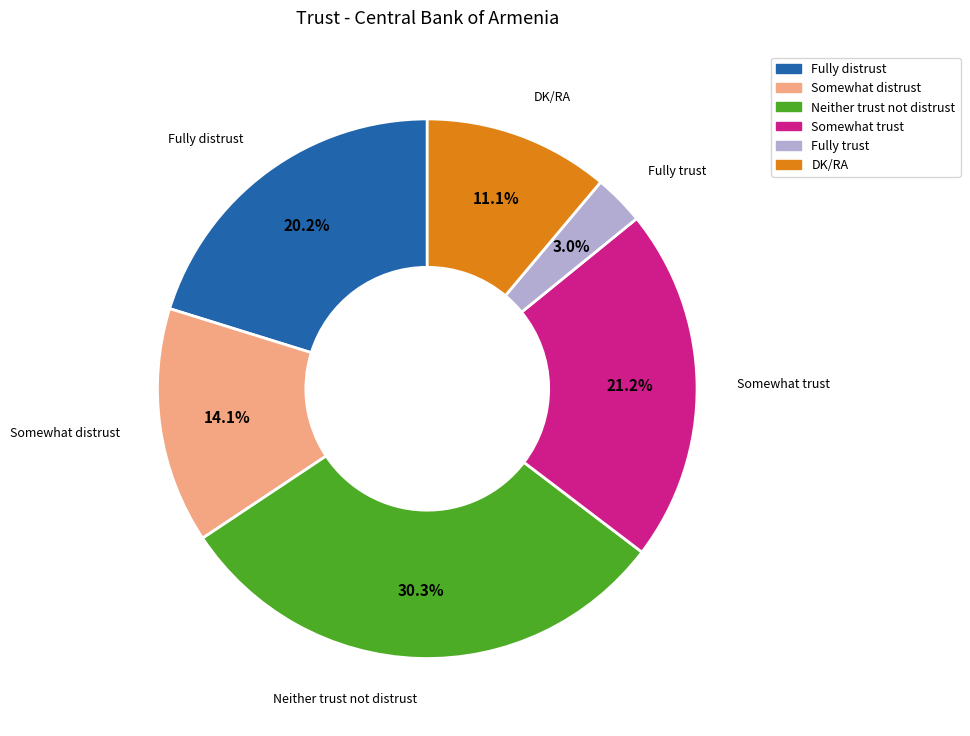

Rank the categories by value from lowest to highest.

Fully trust, DK/RA, Somewhat distrust, Fully distrust, Somewhat trust, Neither trust not distrust